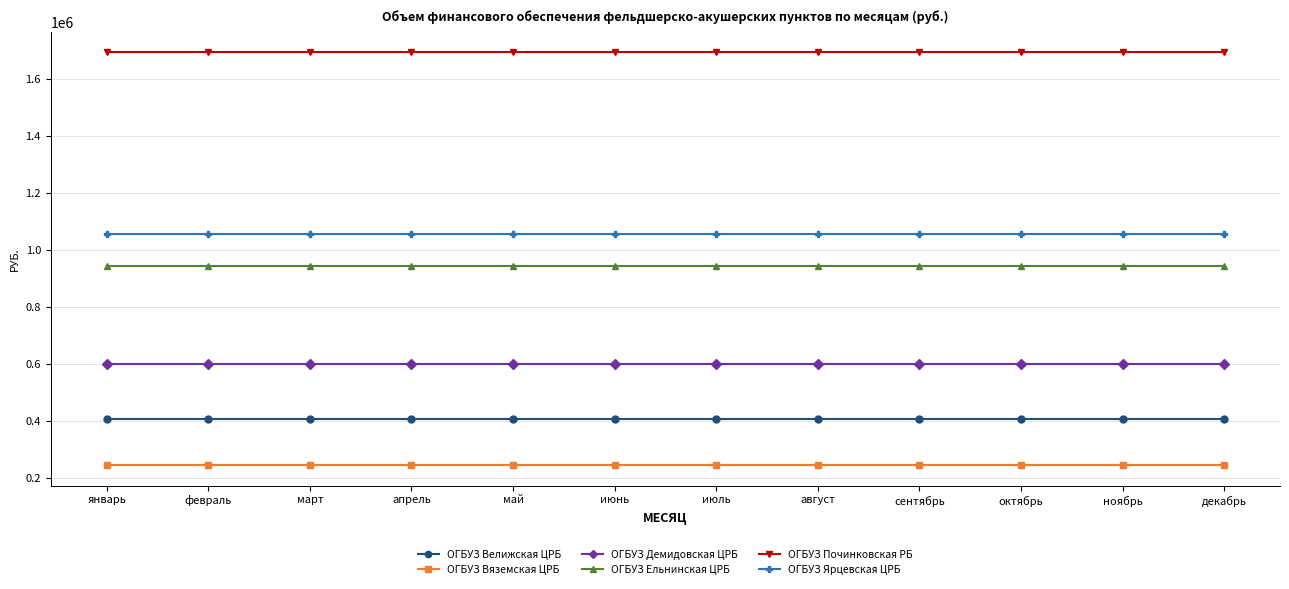

List the series in order of their peak value, highest first.

ОГБУЗ Починковская РБ, ОГБУЗ Ярцевская ЦРБ, ОГБУЗ Ельнинская ЦРБ, ОГБУЗ Демидовская ЦРБ, ОГБУЗ Велижская ЦРБ, ОГБУЗ Вяземская ЦРБ